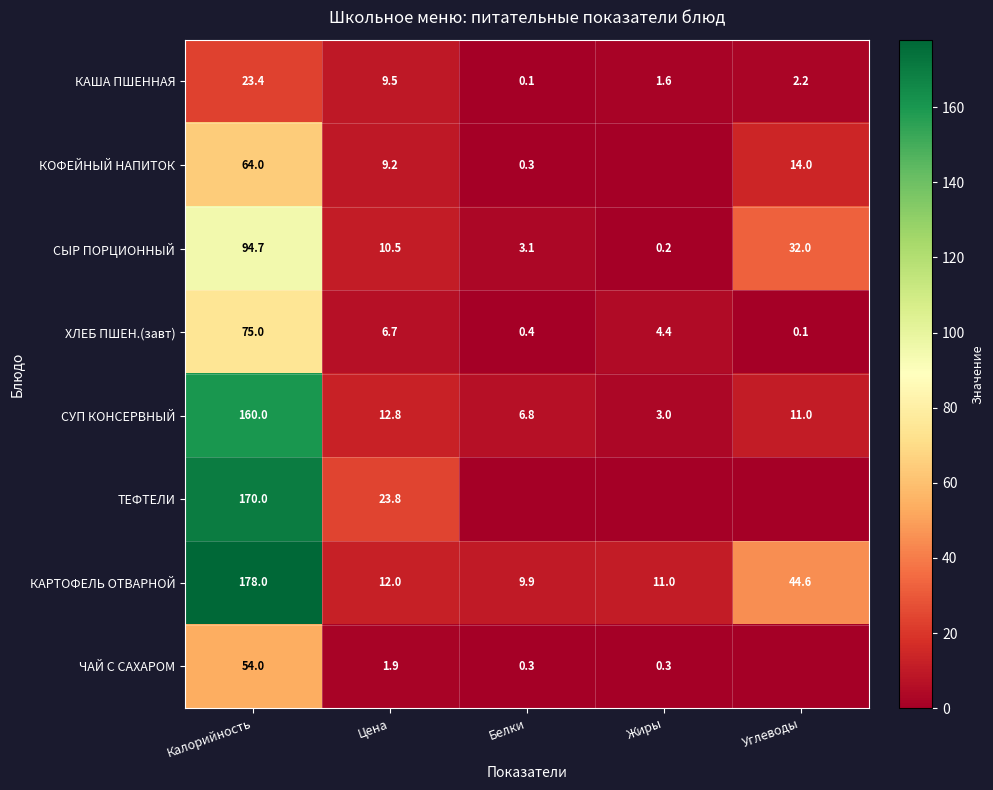

What is the lowest value of the СУП КОНСЕРВНЫЙ series?

3.0